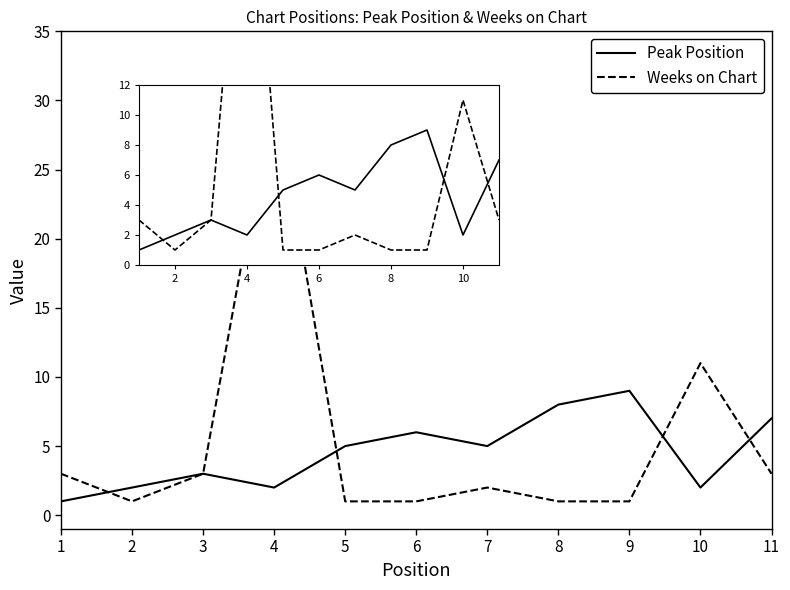

At which label does Peak Position first exceed 5?

6